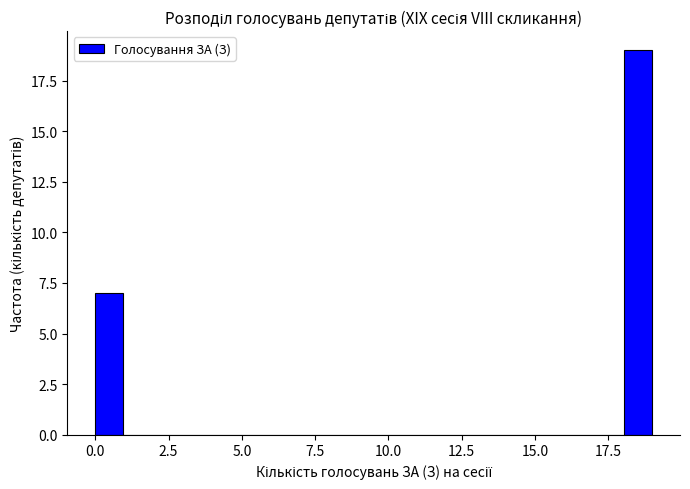

Around what value on the x-axis is the tallest bar? Give the approximate position of its centre, as read against the axis.

18.5